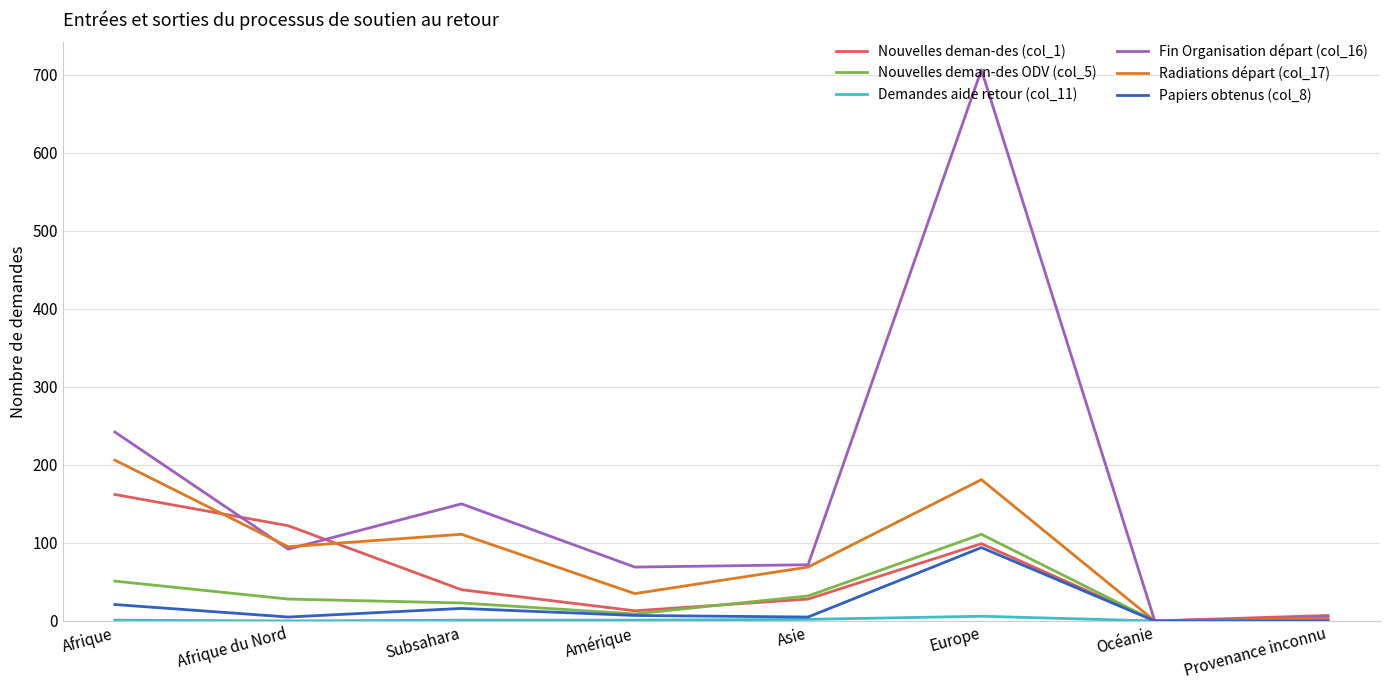

What is the spread (max minus min) of values at Subsahara?

149